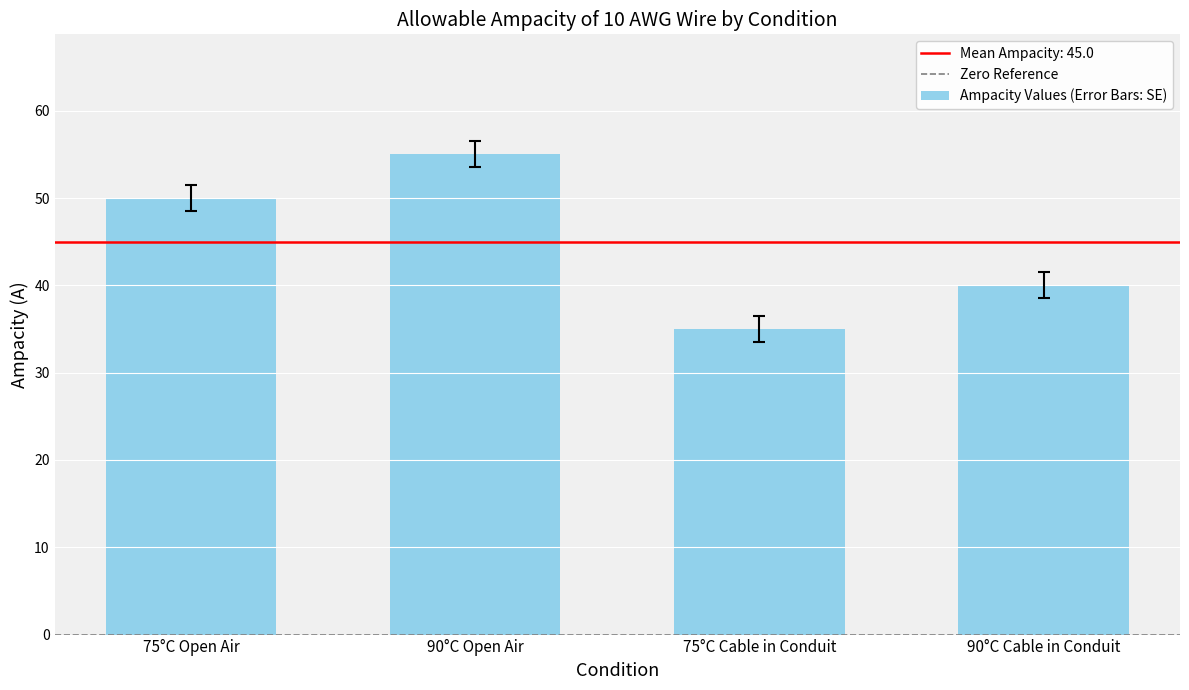

What is the difference between the second highest and second lowest values?

10